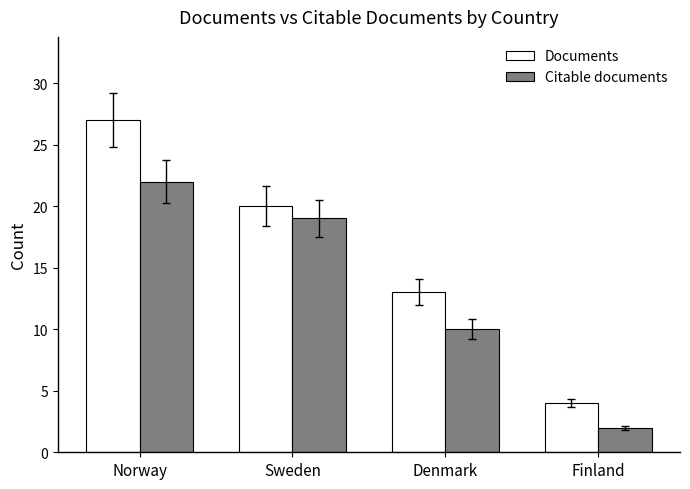

The value of Documents at Norway is 27. True or false?

True